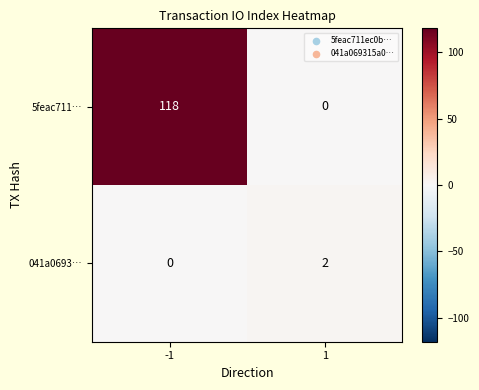

What is the difference between the highest and lowest values at -1?

118